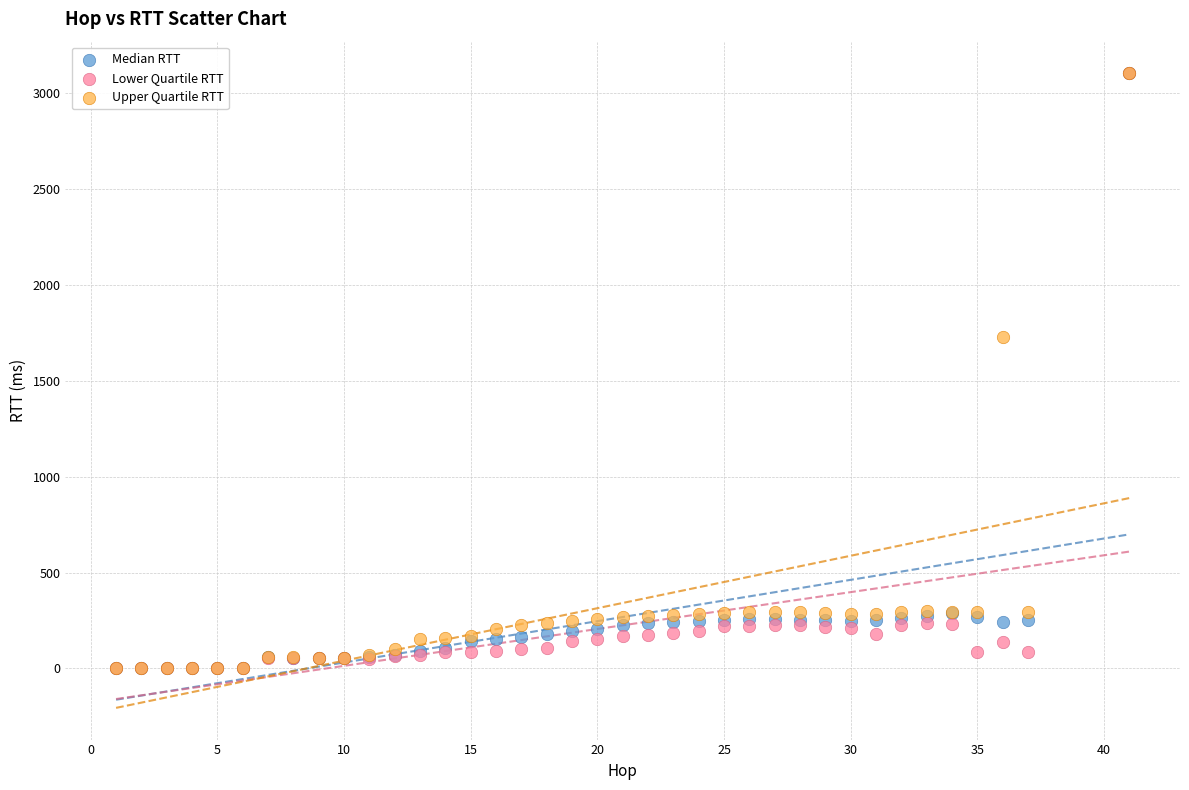

In the Upper Quartile RTT series, what Y value is closest to 1551?

1725.5